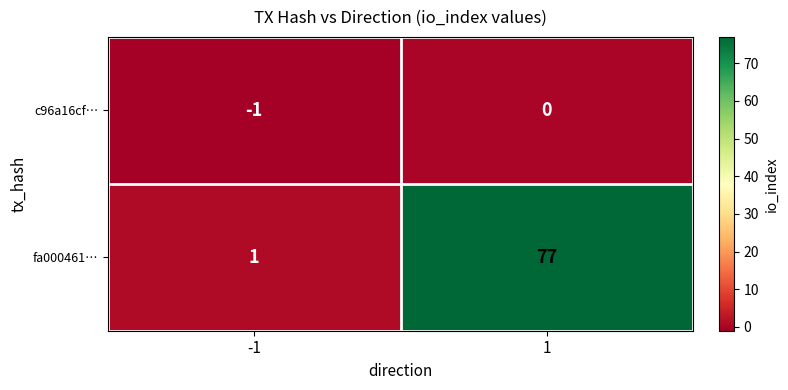

Reading left to right, extract all data points from this chart.

c96a16cf…: -1=-1	1=0
fa000461…: -1=1	1=77